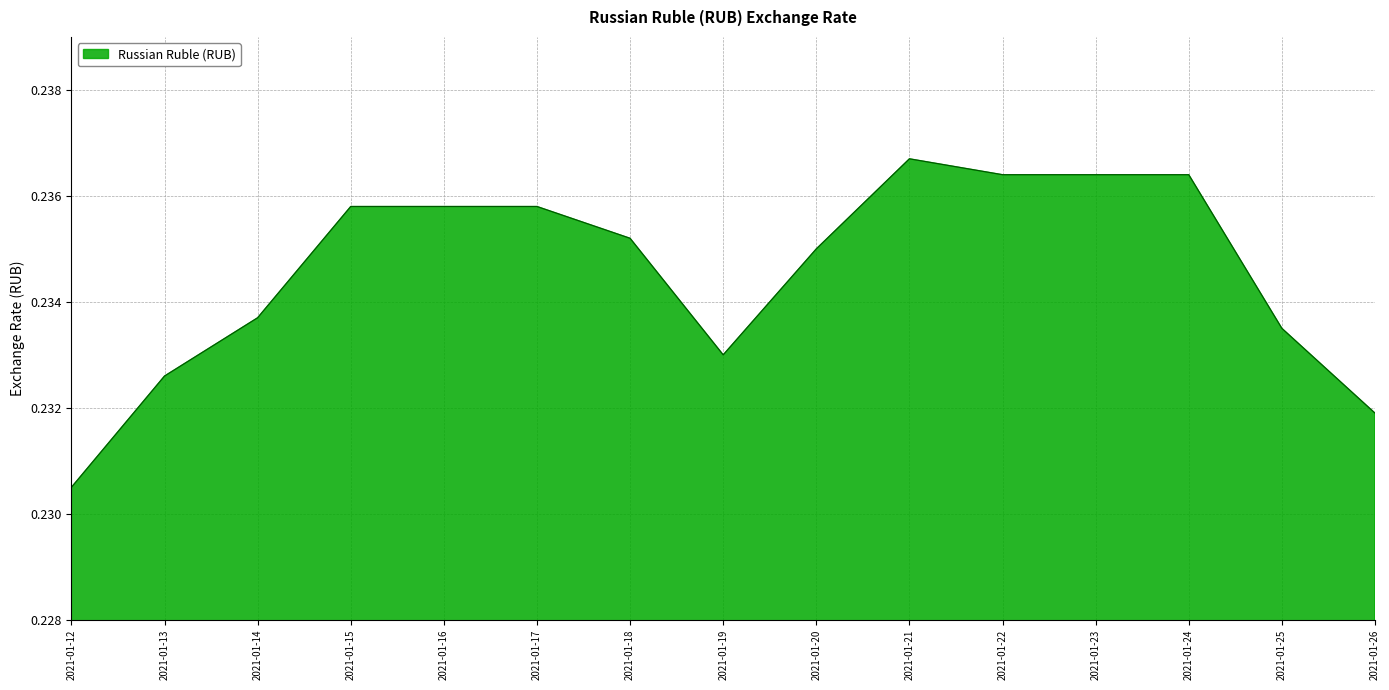

Which has a higher value, 2021-01-17 or 2021-01-13?

2021-01-17